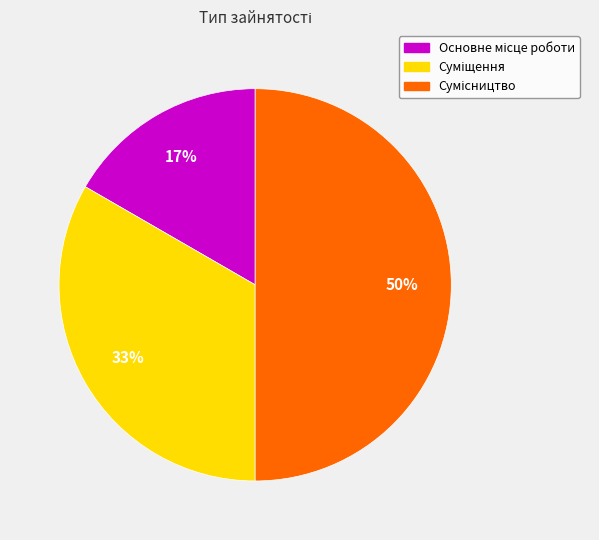

To the nearest percent, what is the average slice percentage?

33%